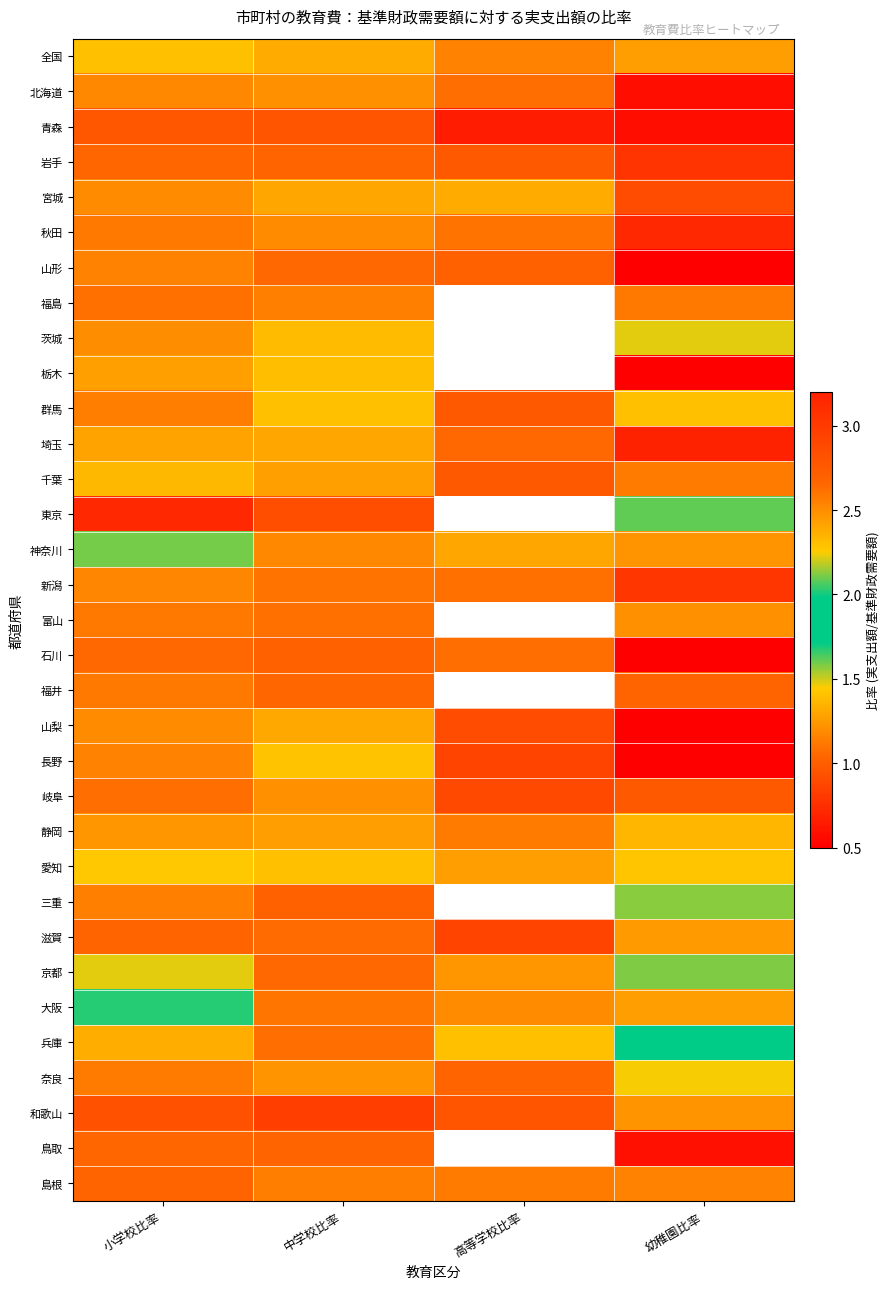

At how many categories does at least one series exceed 0?

4